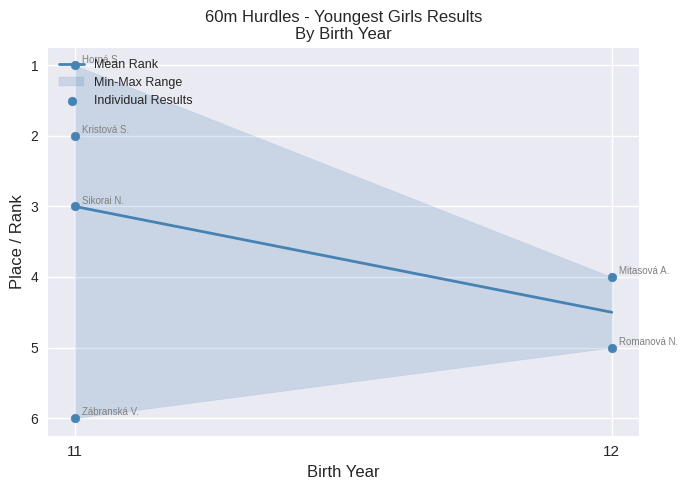

What is the ratio of the value at 12 to the value at 11?

2.0